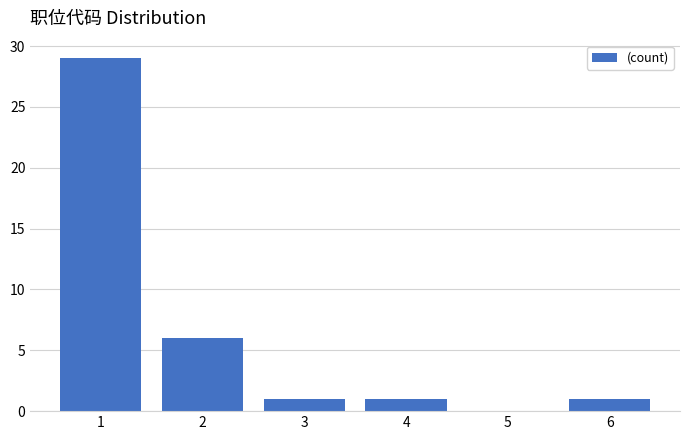

Reading left to right, list all the values displayed in this chart.

1=29	2=6	3=1	4=1	5=0	6=1